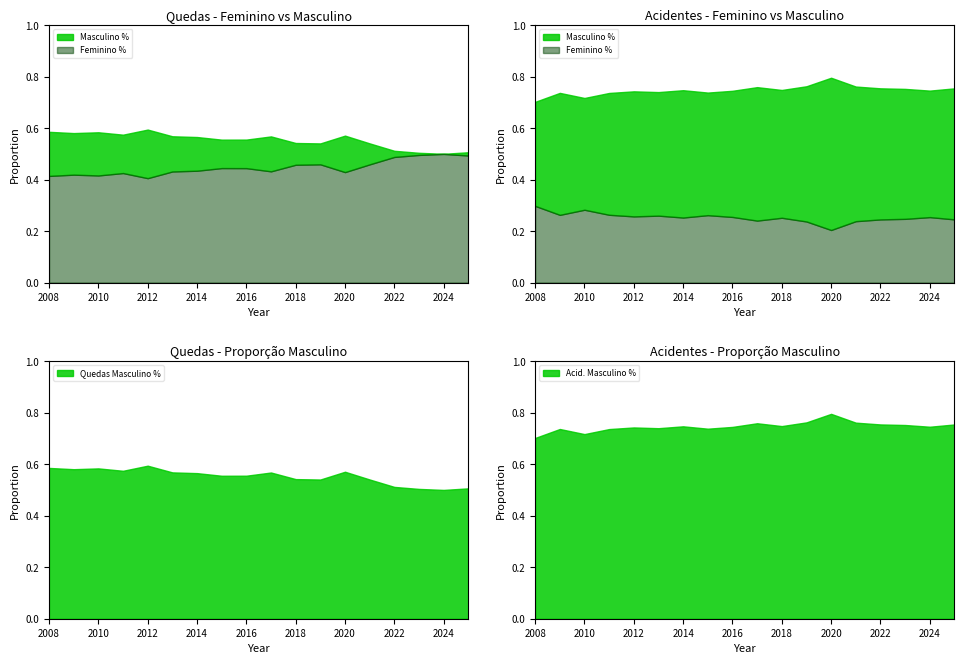

How many data points in Acid. Masculino % are less than 74?

6